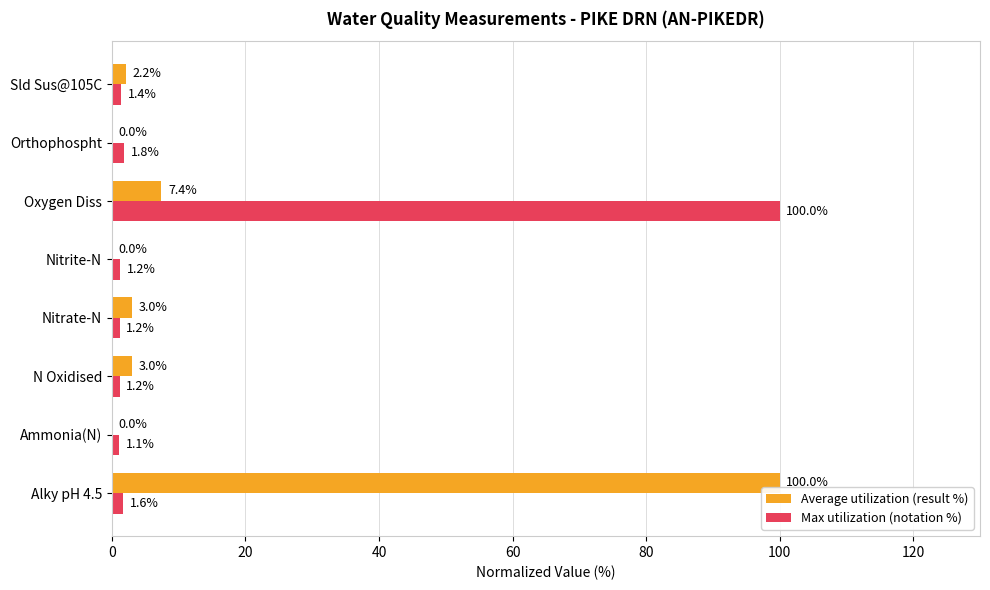

Between Orthophospht and Sld Sus@105C, which series saw the biggest shift?

Average utilization (result %)